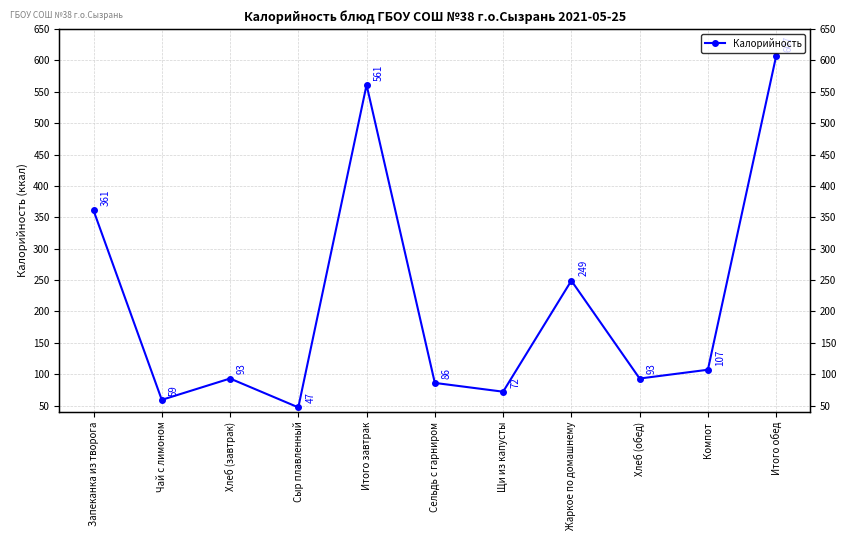

How many lines are shown in the chart?

1